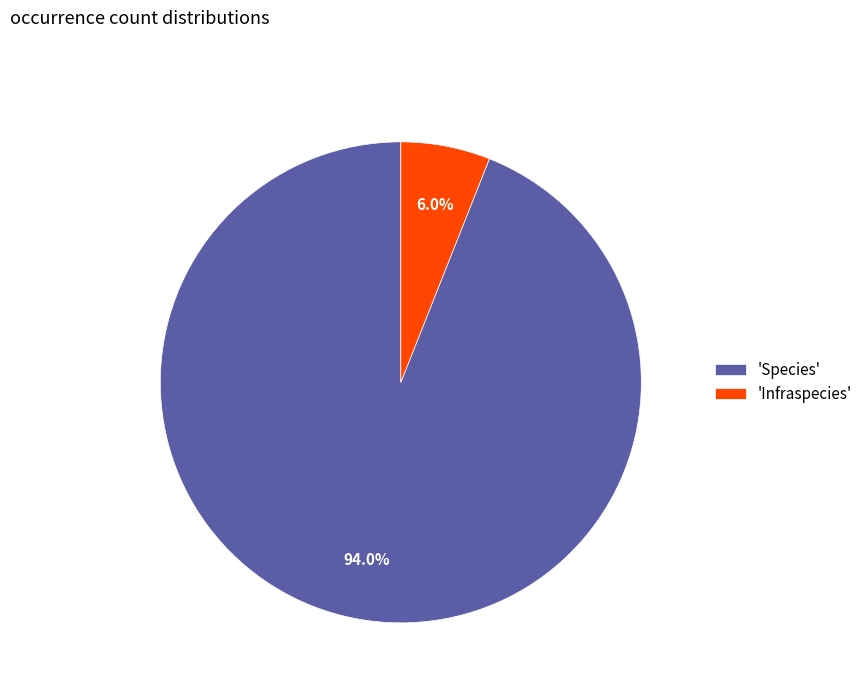

What is the total percentage of 'Infraspecies' and 'Species'?

100.0%